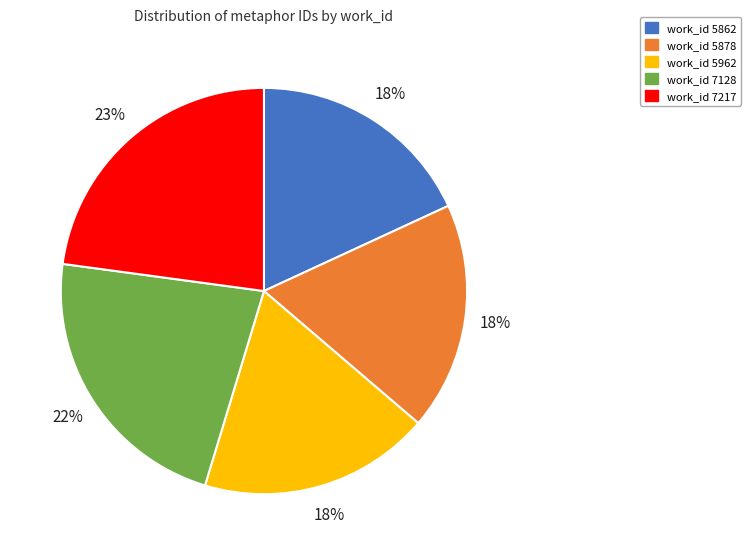

To the nearest percent, what is the average slice percentage?

20%